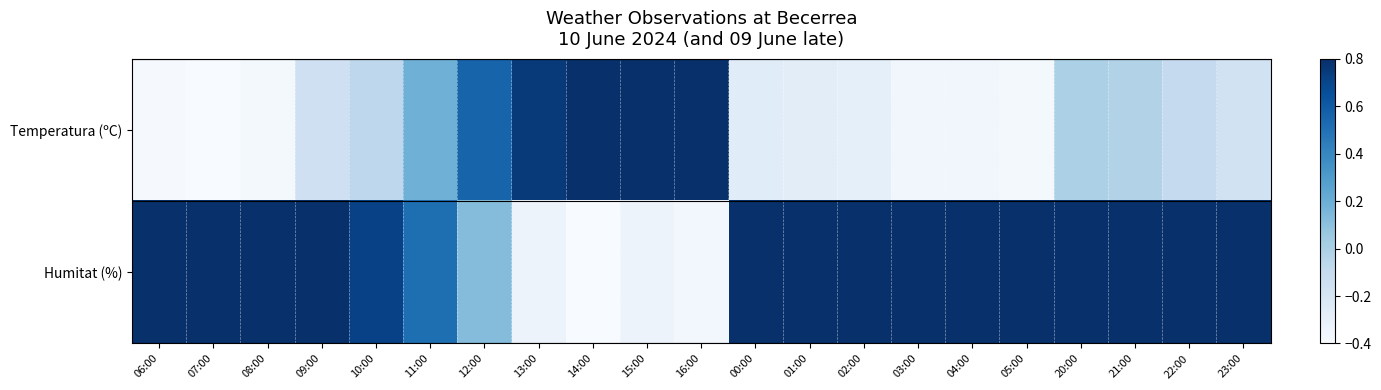

What is the greatest value displayed?

1.0